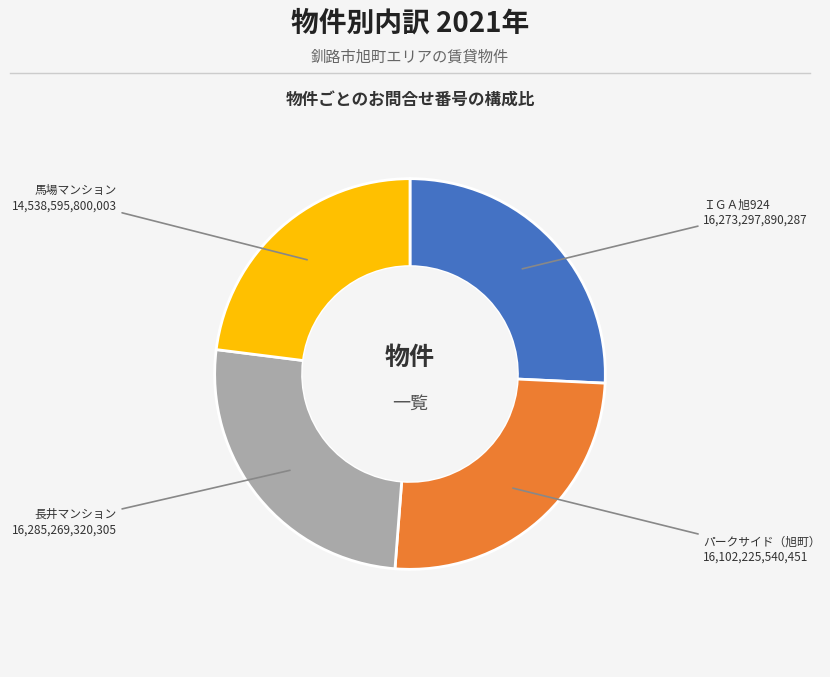

Does 馬場マンション account for over 50% of the chart?

No